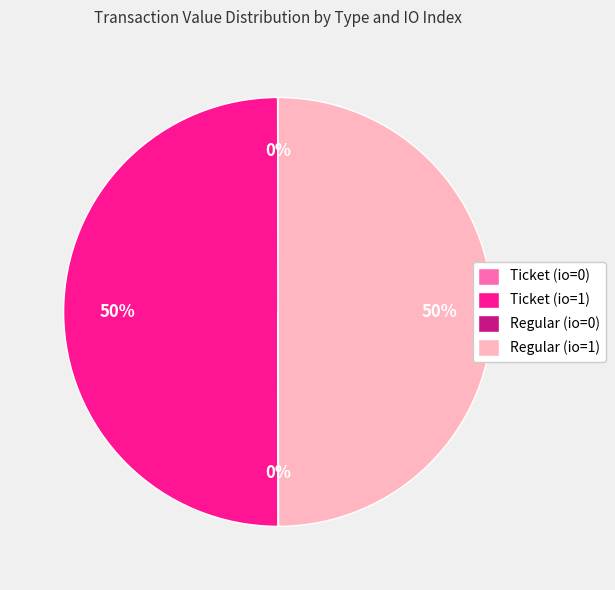

What percentage is the Ticket (io=1) slice, to the nearest percent?

50%